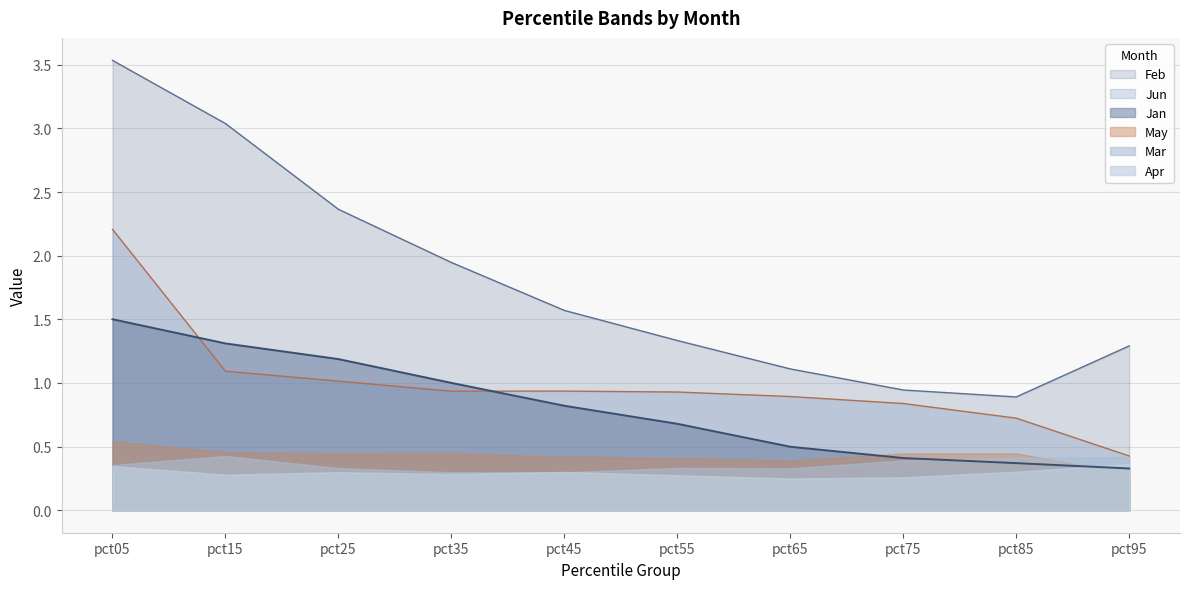

At how many categories does at least one series exceed 0?

10